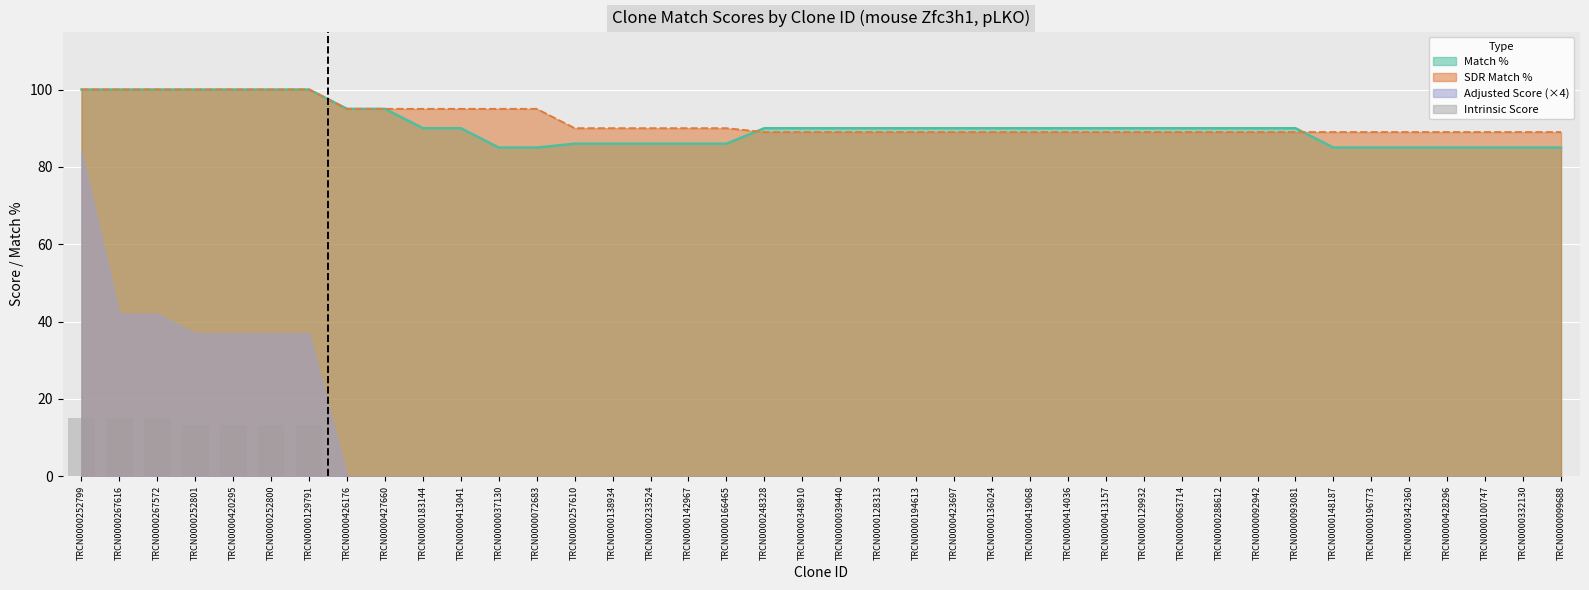

Is it true that the value at TRCN0000252800 is 3.2?

False